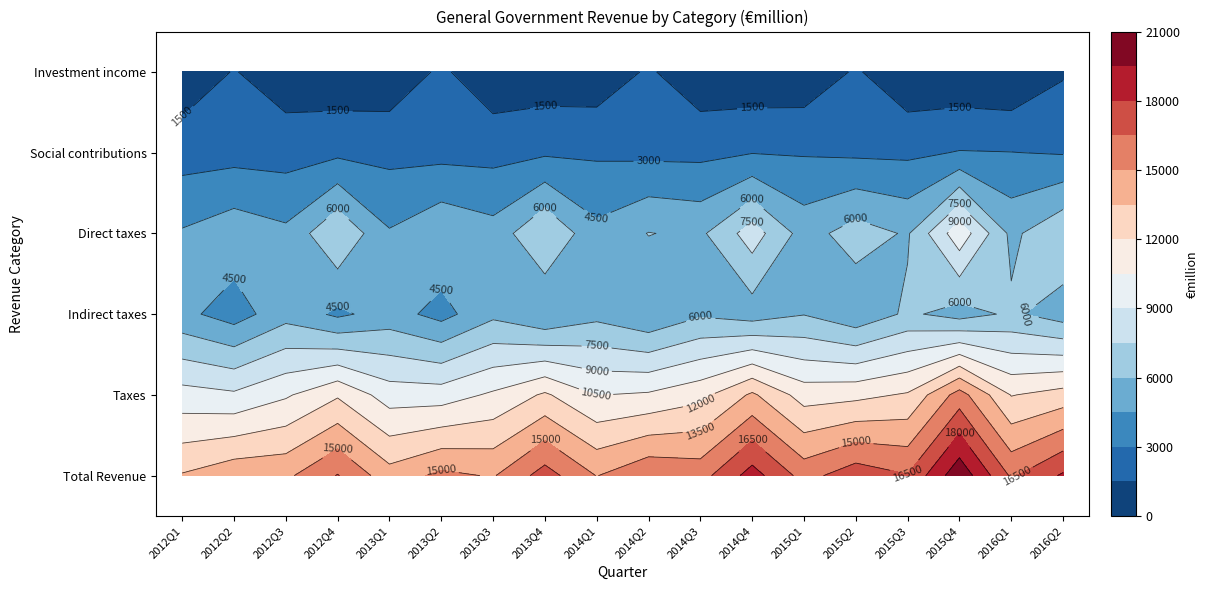

What is the difference between the Indirect taxes values at 3 and 9?

403